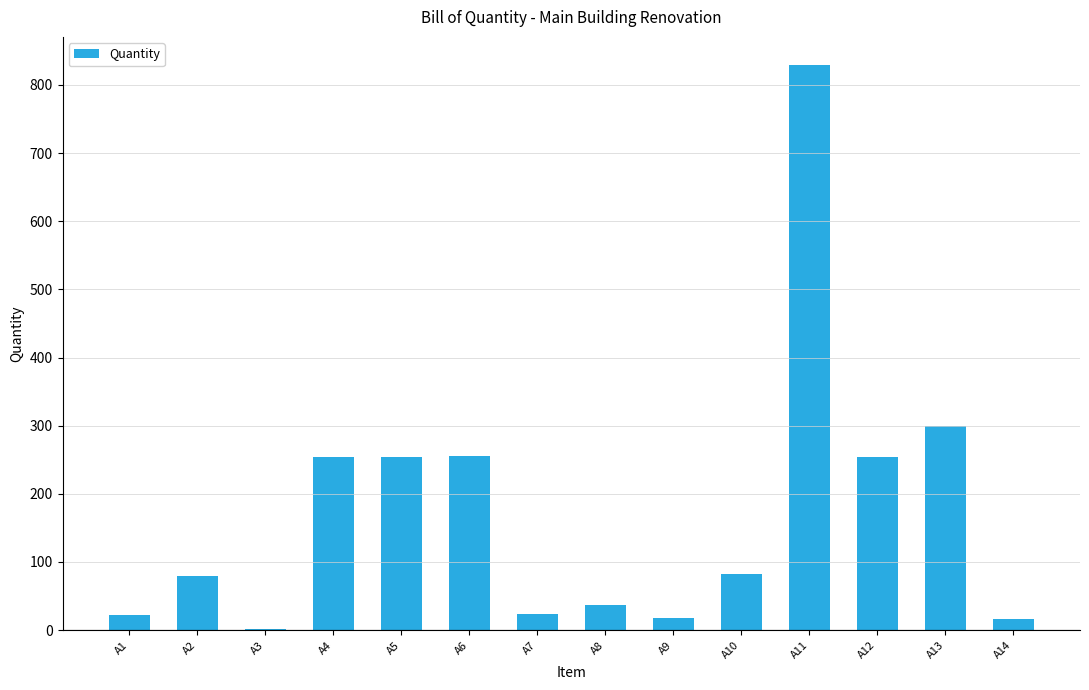

How many distinct data groups are displayed?

1